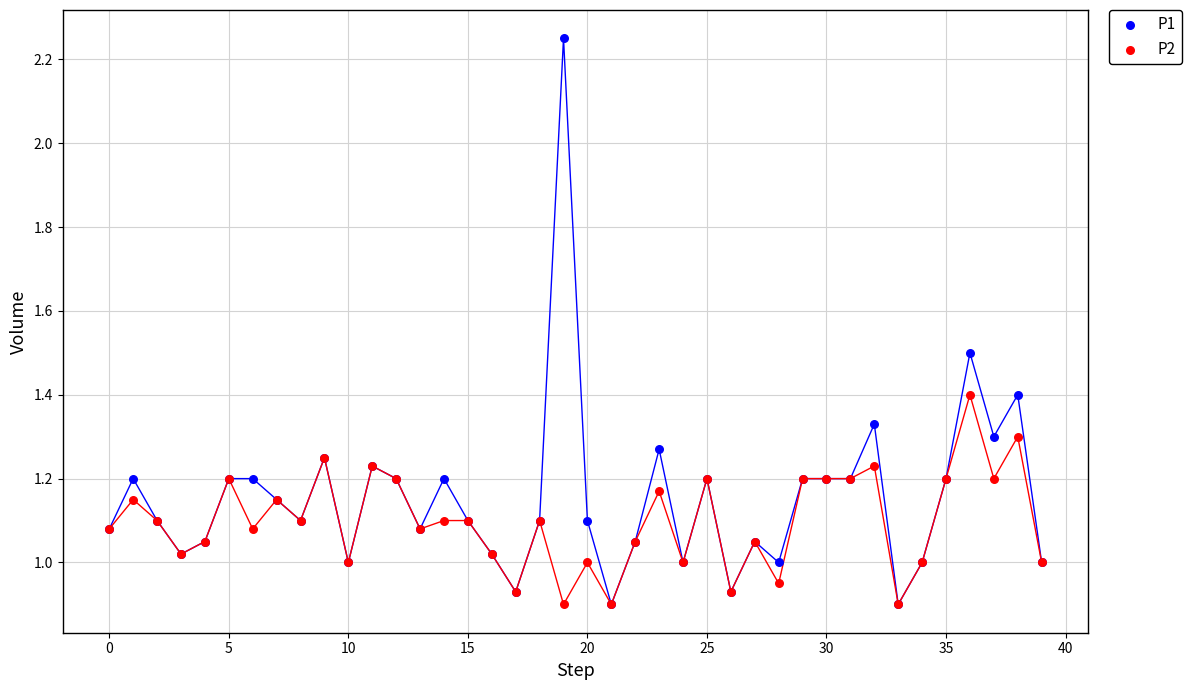

Which series reaches the maximum Y coordinate?

P1